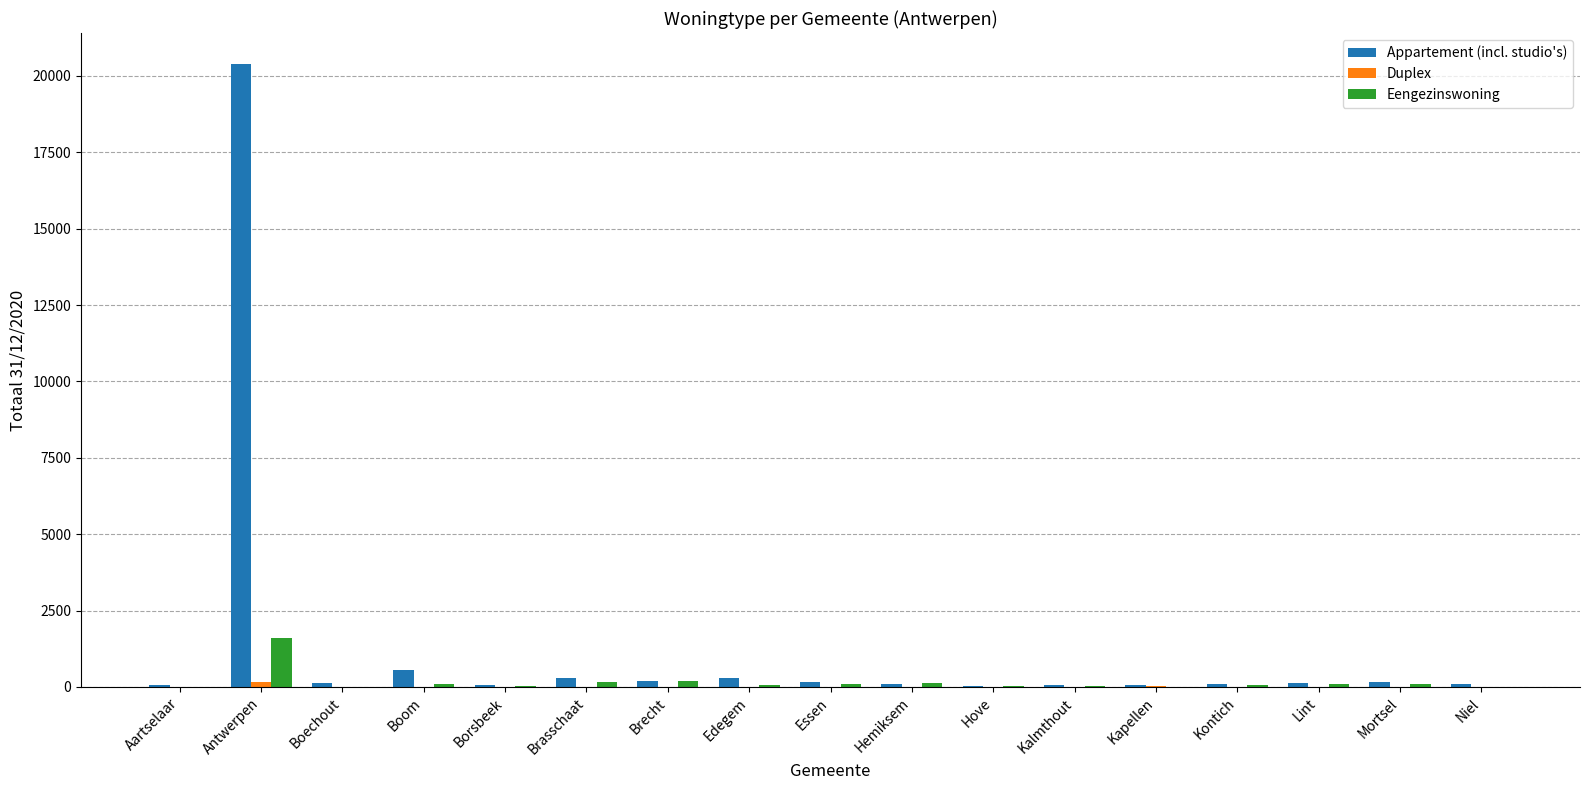

How many groups of bars are there?

17